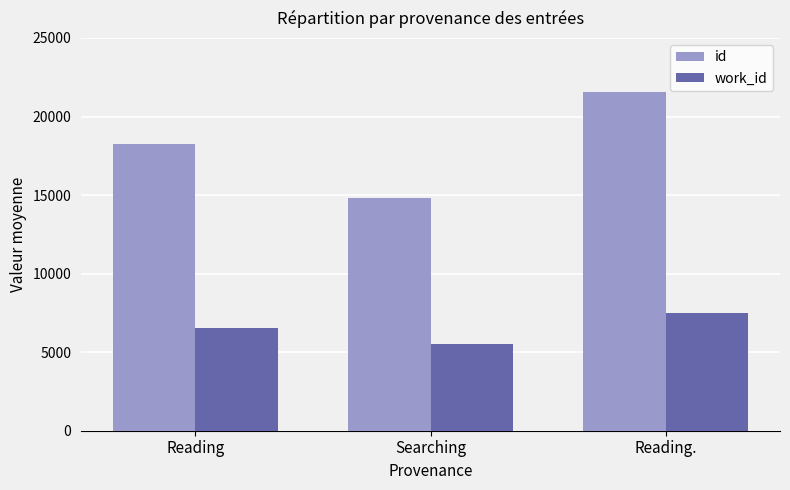

At which category is the sum across all series the highest?

Reading.